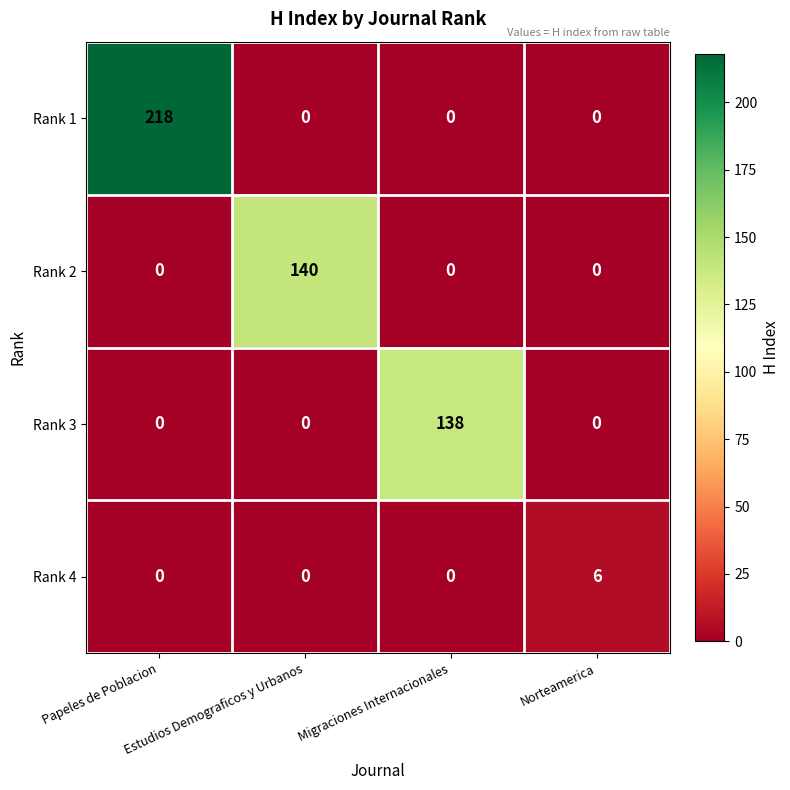

What is the sum of all Rank 3 values?

138